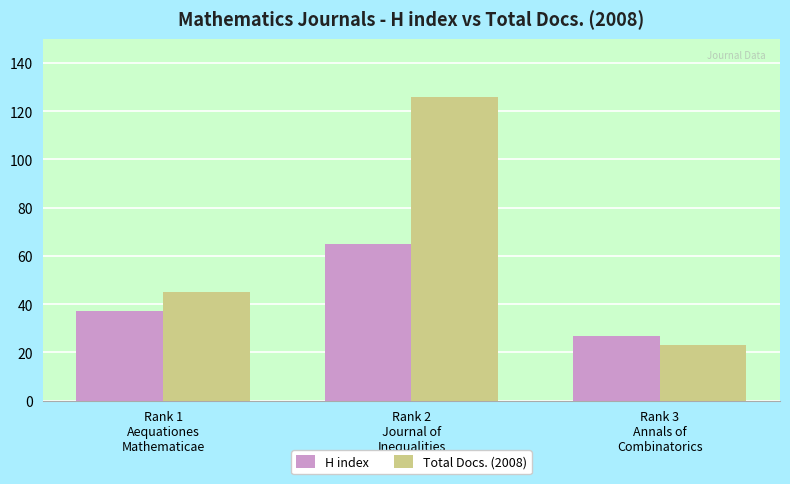

What are all the series names shown in the legend?

H index, Total Docs. (2008)